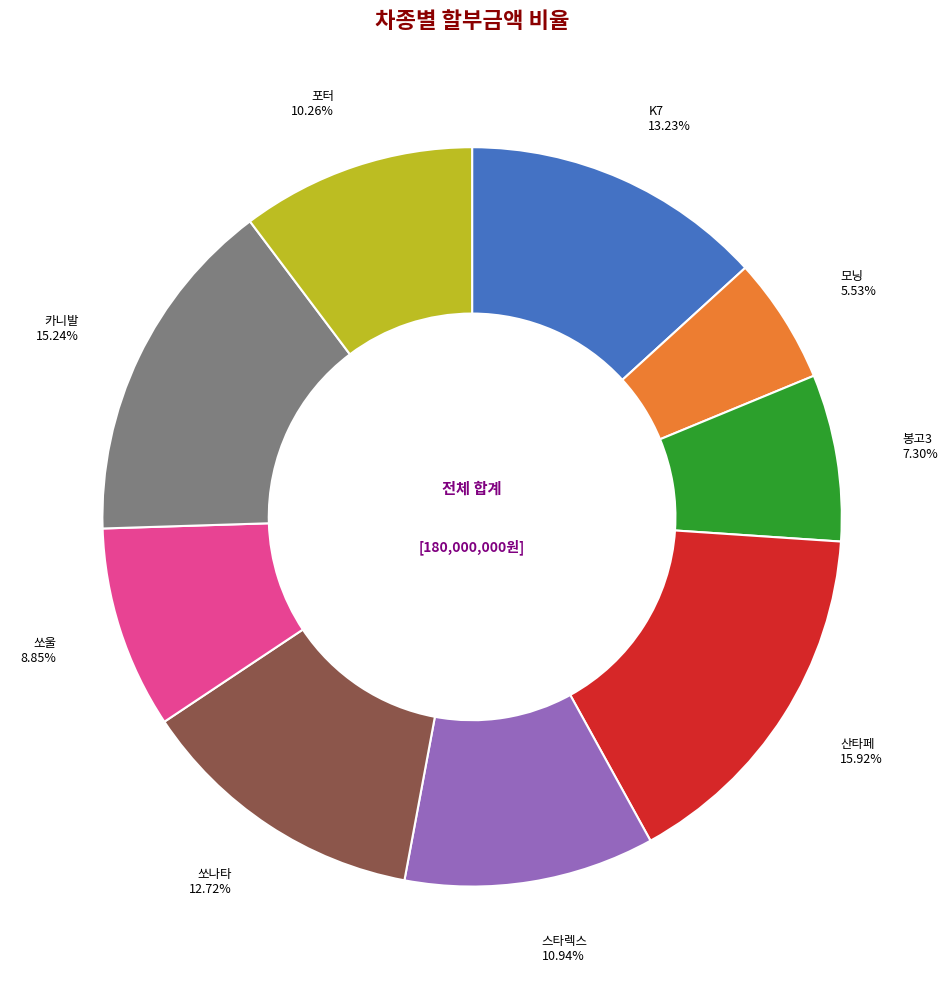

Do 봉고3 and 포터 together represent more than half of the pie?

No